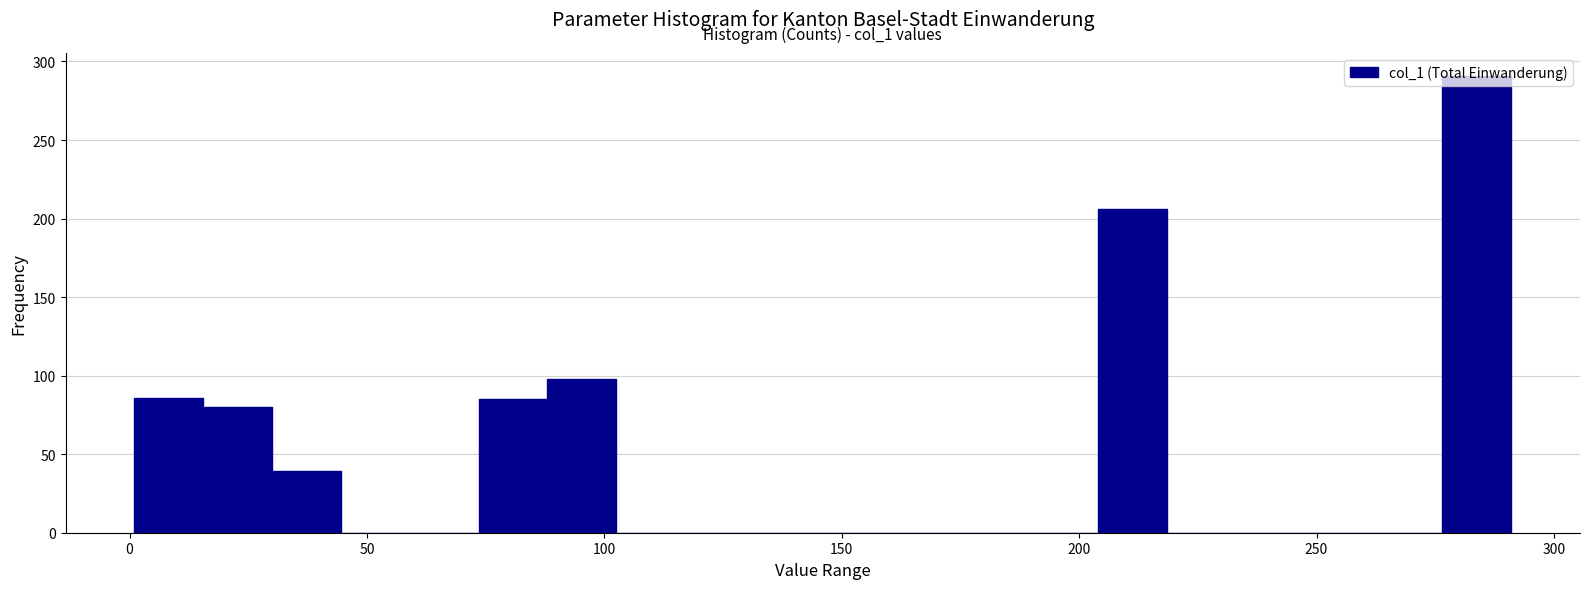

Read against the x-axis, roughly where is the centre of the tallest bar?

285